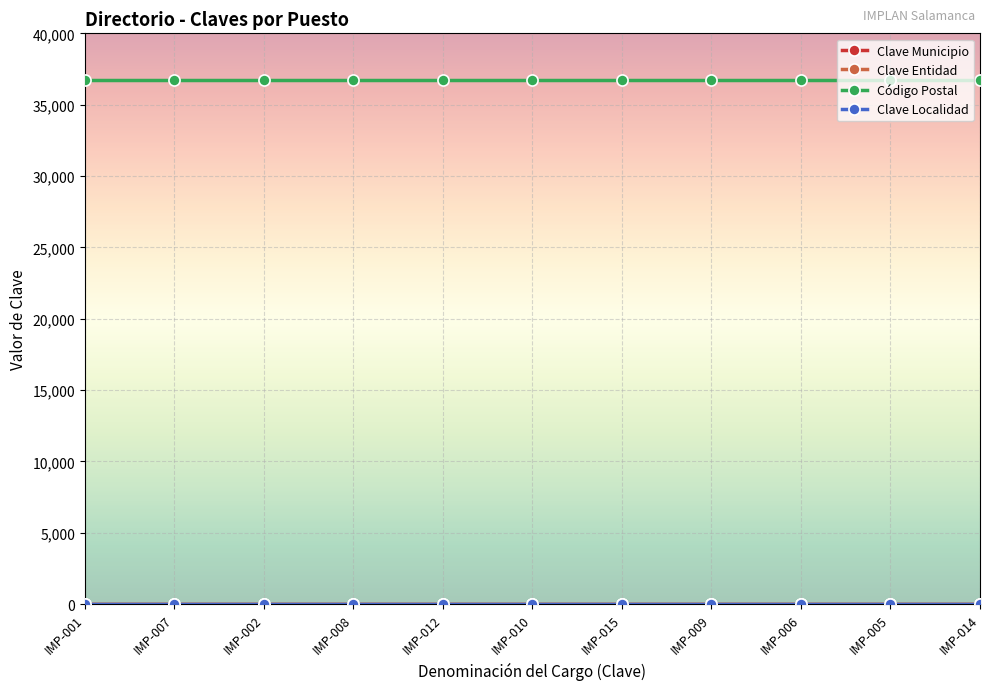

Is this an area chart (filled region under the line)?

No